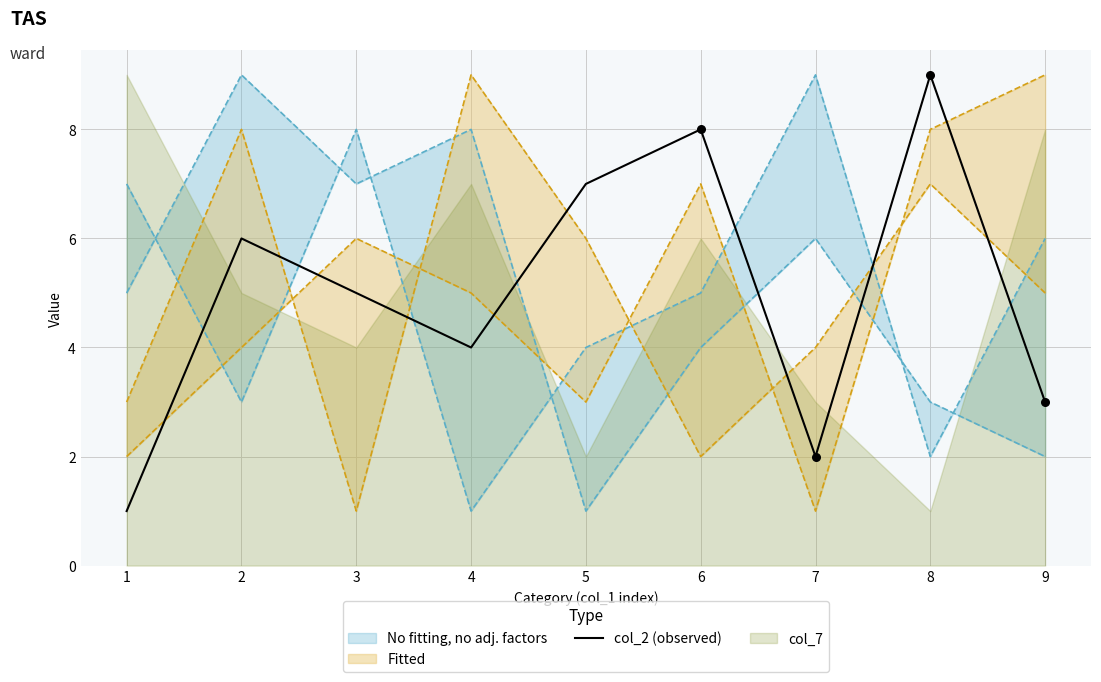

Between 1 and 9, which is larger?

9